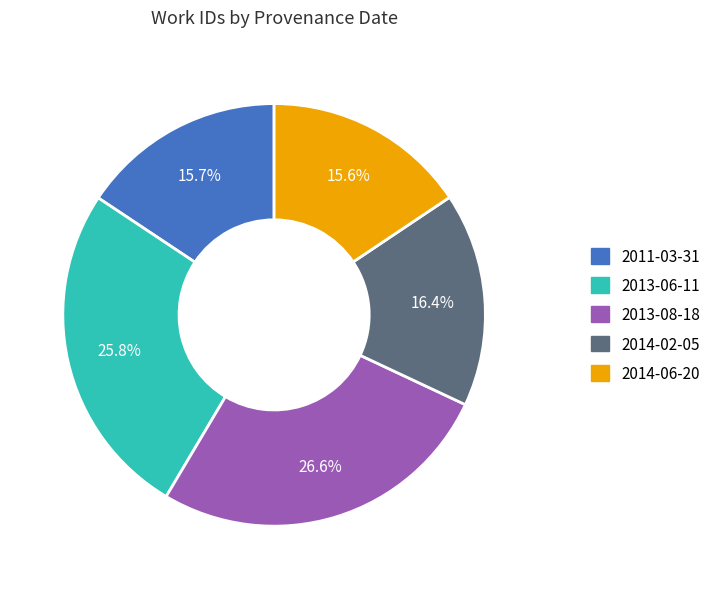

How much of the chart is everything except 2014-02-05?

83.6%